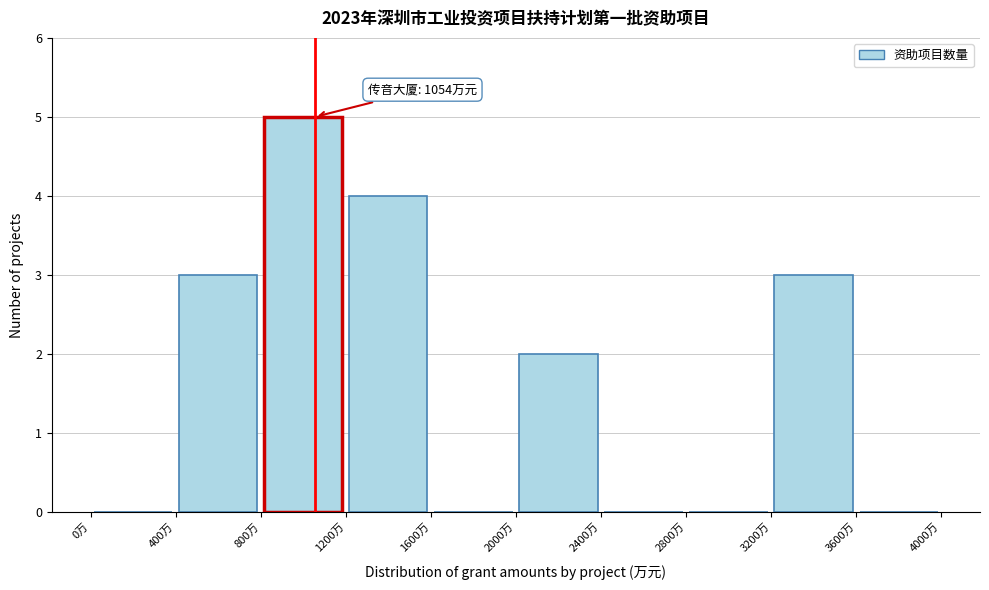

Which range on the x-axis has the tallest bar?

800 to 1200